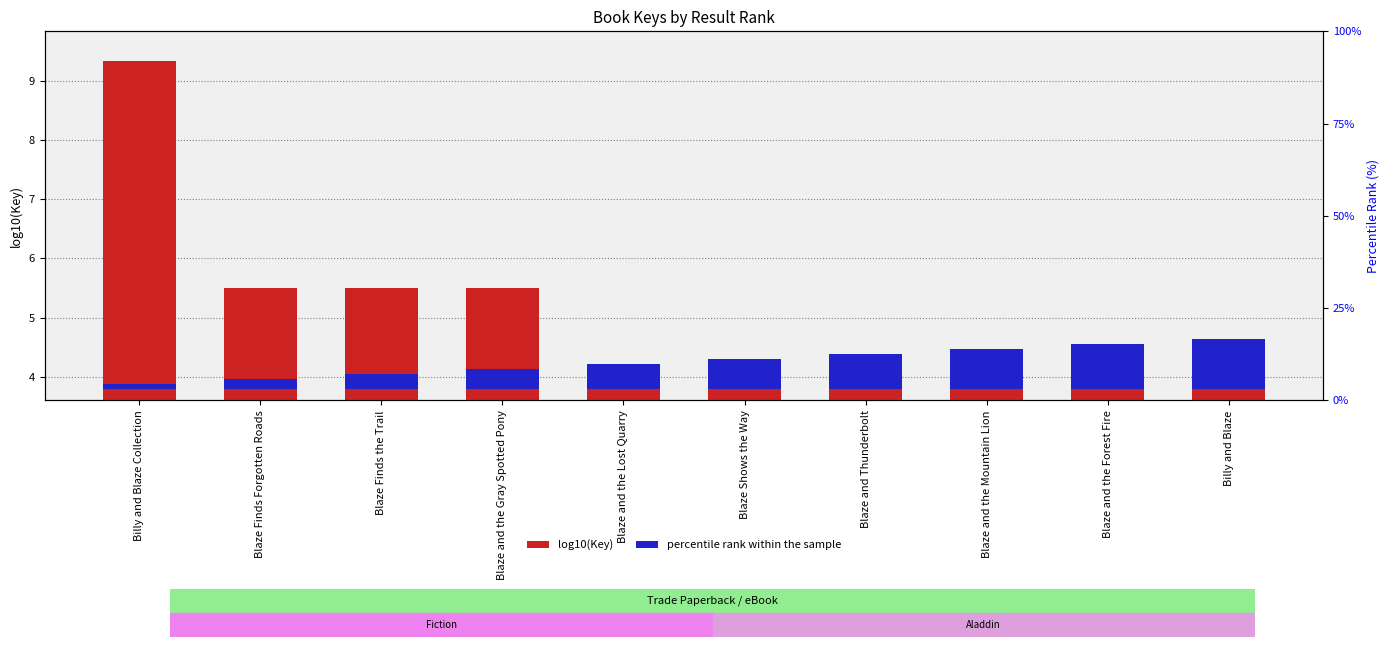

List the series in order of their overall mean, lowest first.

percentile rank within the sample, log10(Key)